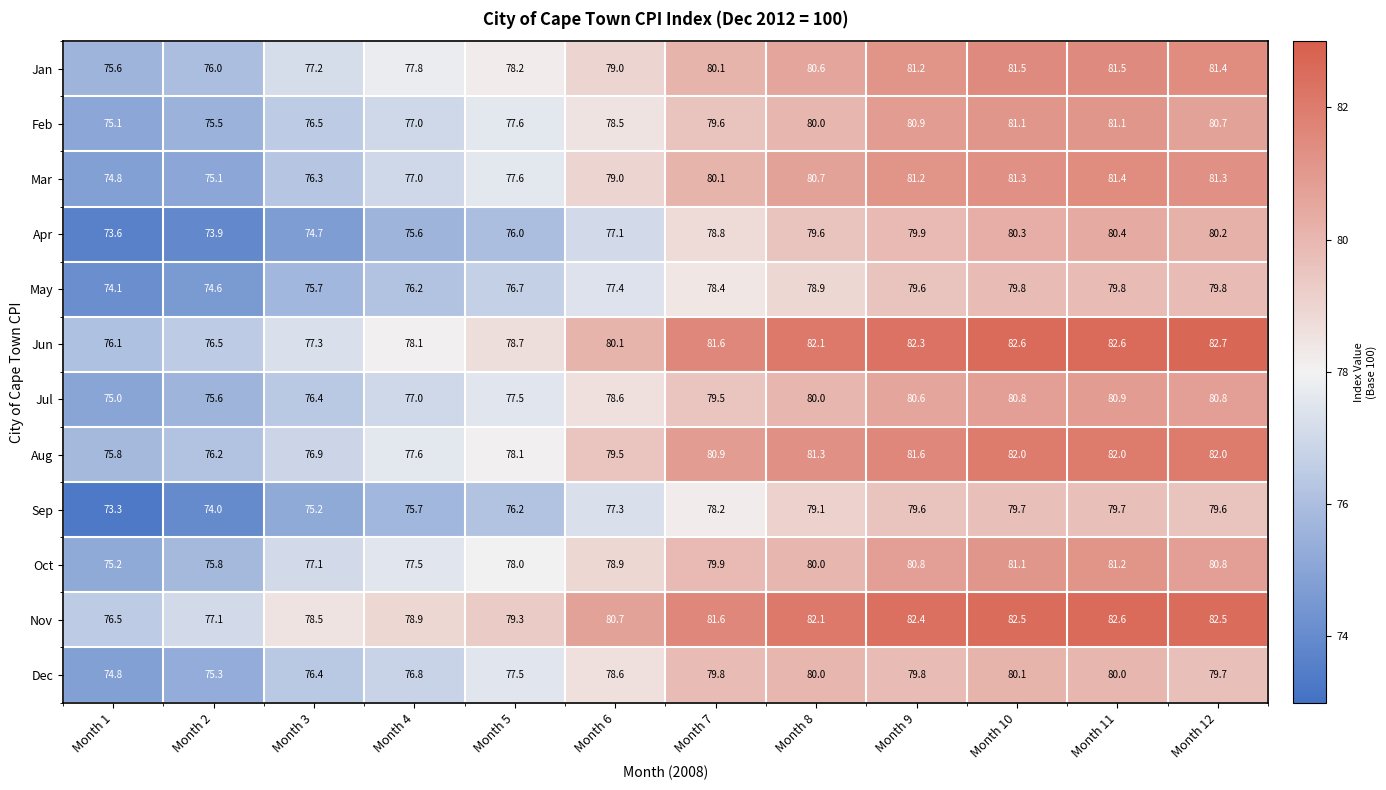

At which category does the chart reach its minimum across all series?

Month 1